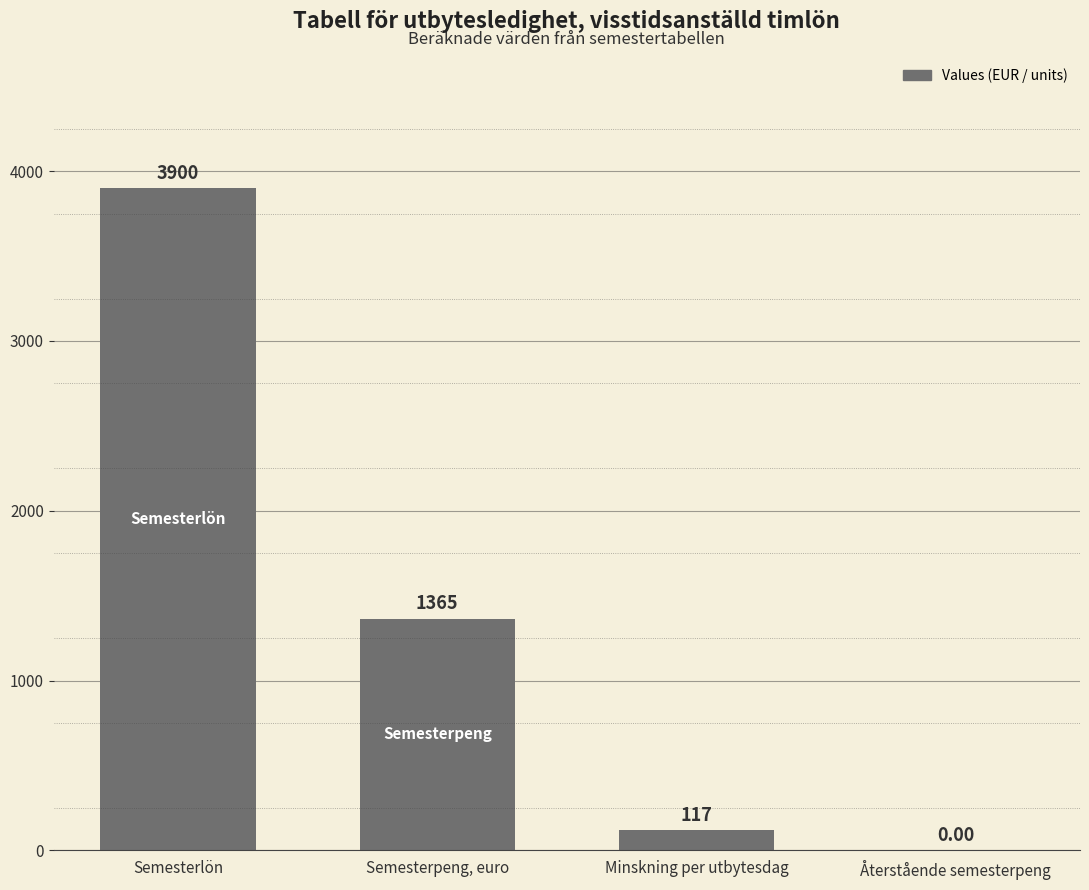

Which category has the highest value across all series?

Semesterlön